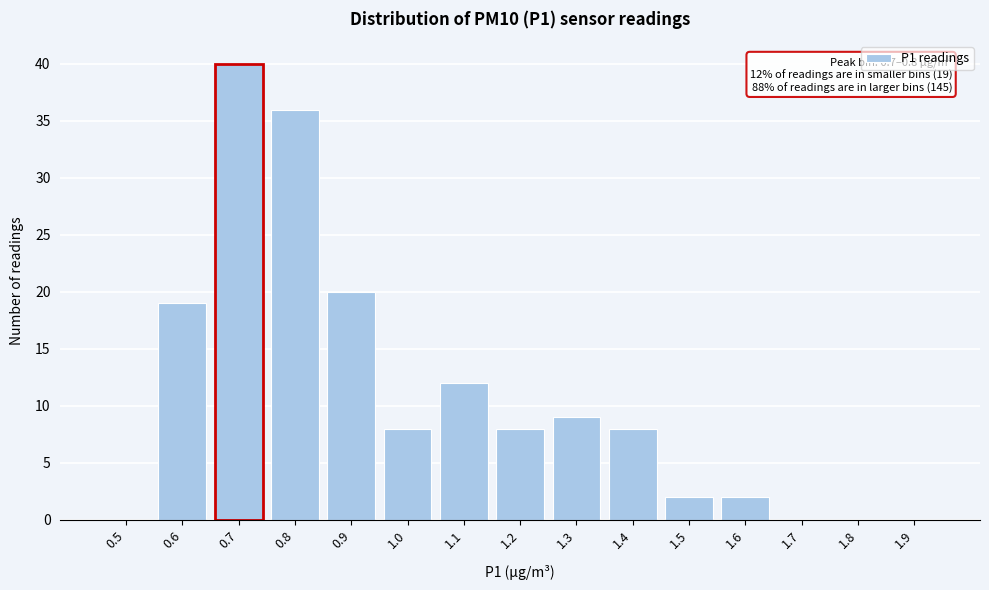

Reading left to right, extract all data points from this chart.

0.5=0	0.6=19	0.7=40	0.8=36	0.9=20	1.0=8	1.1=12	1.2=8	1.3=9	1.4=8	1.5=2	1.6=2	1.7=0	1.8=0	1.9=0